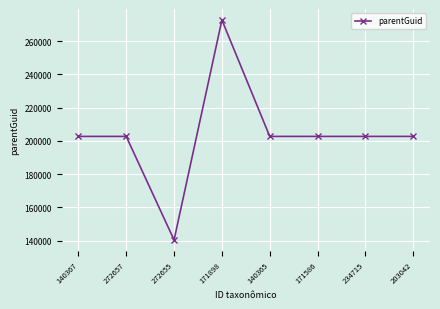

Approximately how many times larger is the value at 140367 compared to 203042?

1.0